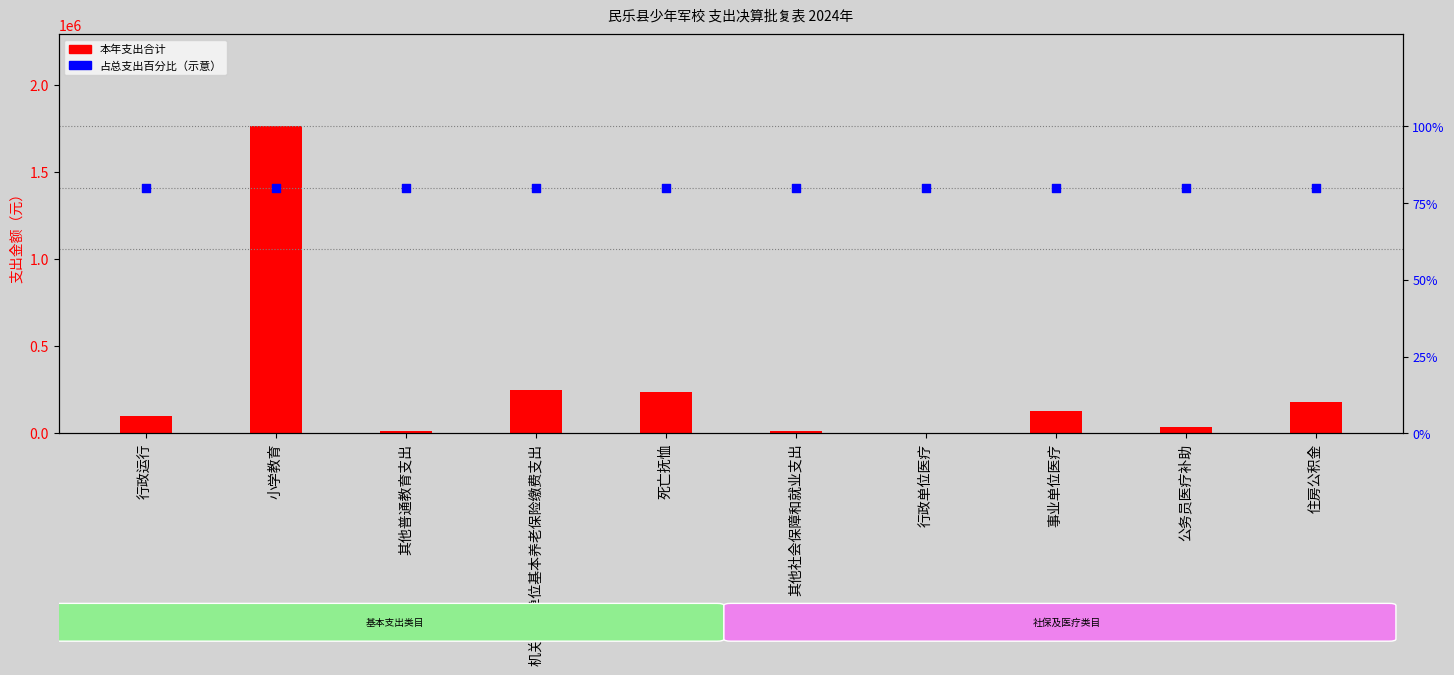

What are all the series names shown in the legend?

本年支出合计, 占总支出百分比